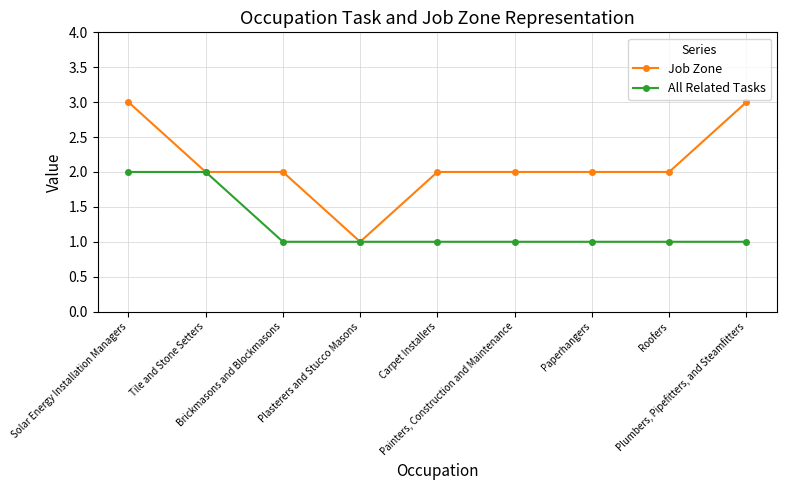

What is the label of the 5th point from the left?

Carpet Installers